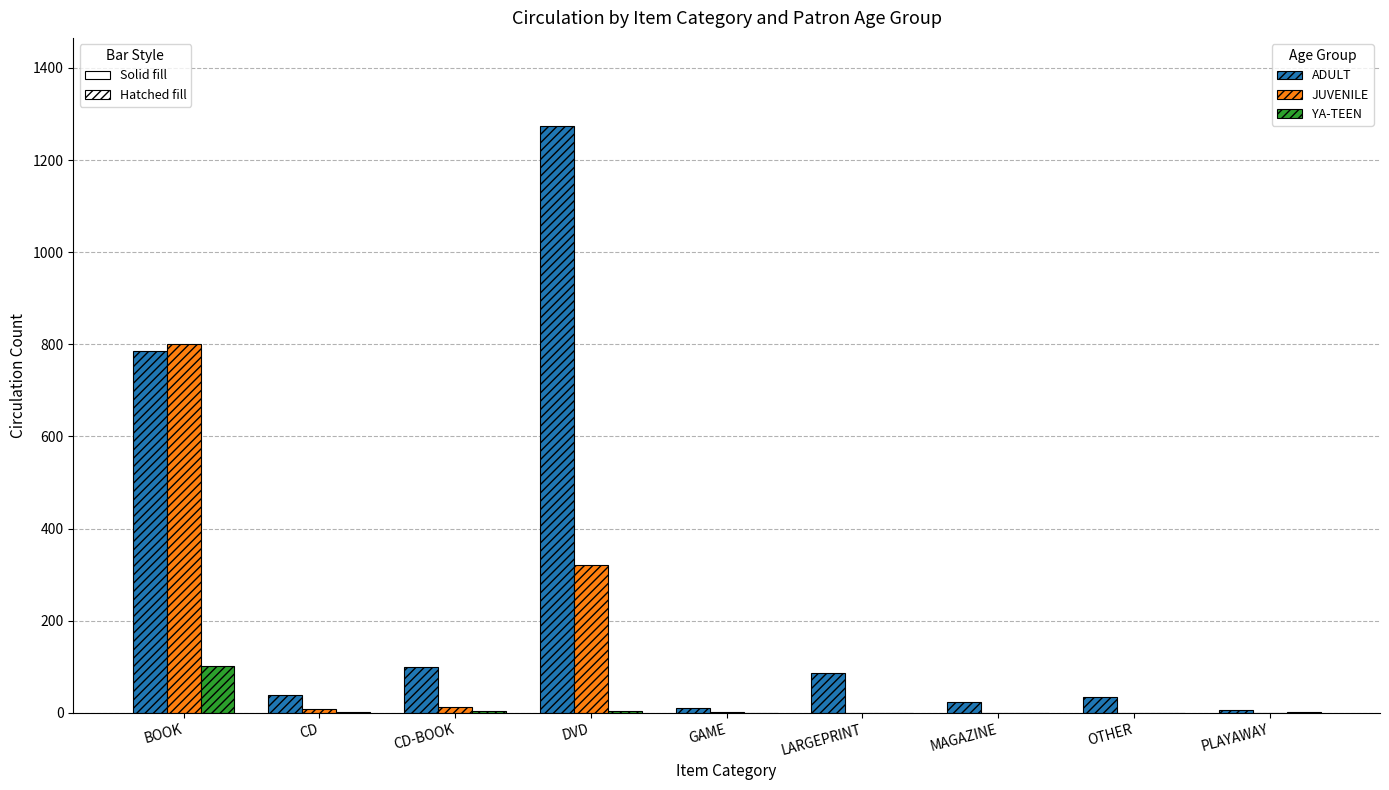

Which series has the largest total across all categories?

ADULT